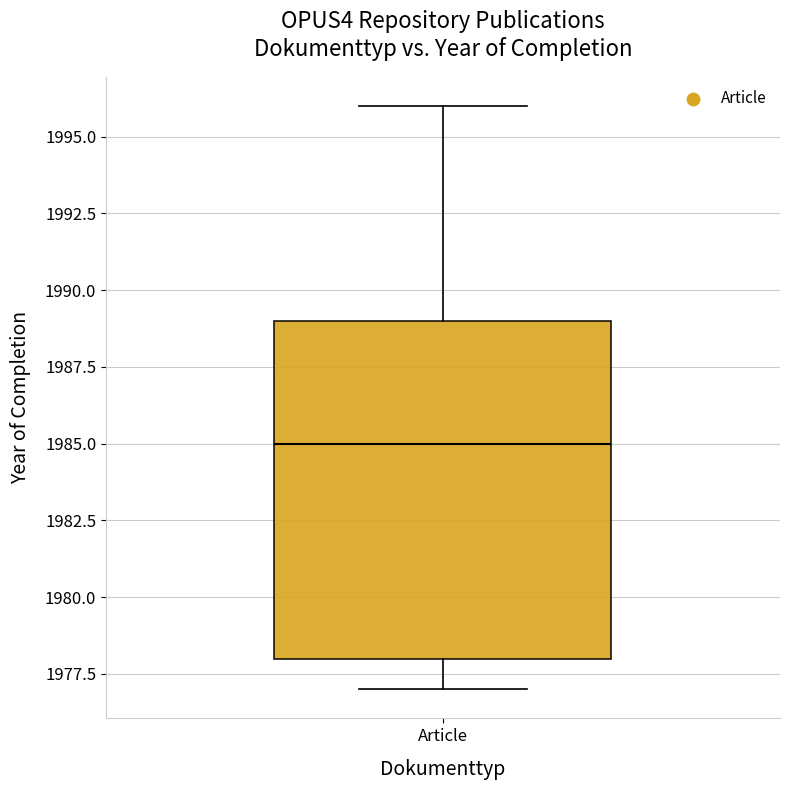

Read this box plot against the y-axis: the position of the median line, the range covered by the box, and the ends of both whiskers. The values are not printed on the chart, so give them approximately, as read against the axis.

median 1985, box 1978 to 1989, whiskers 1977 to 1996